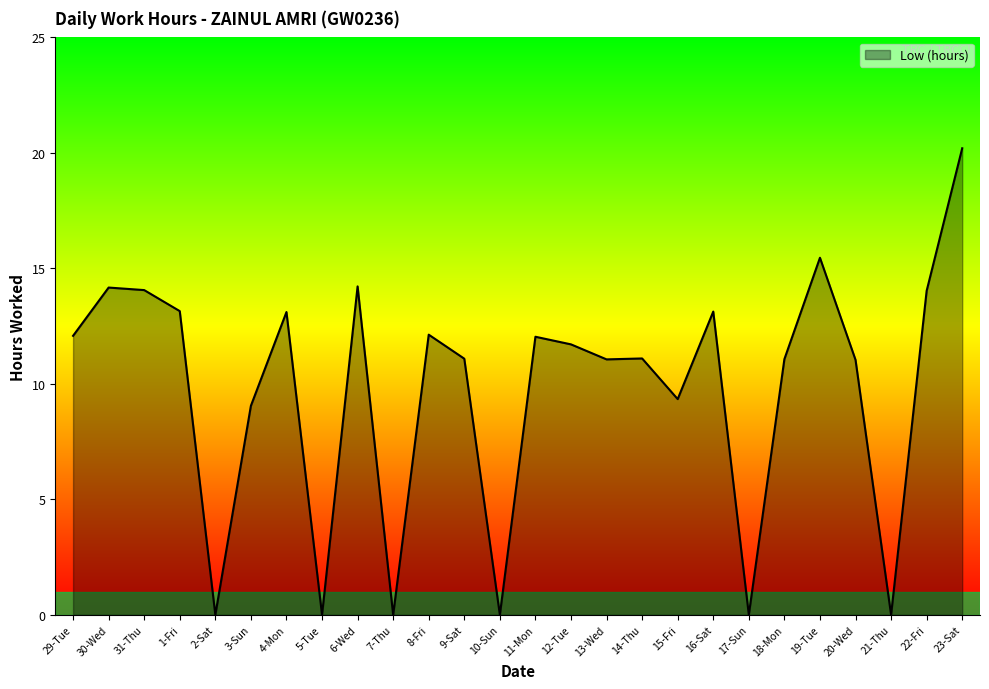

What is the approximate value at 6-Wed?

14.2